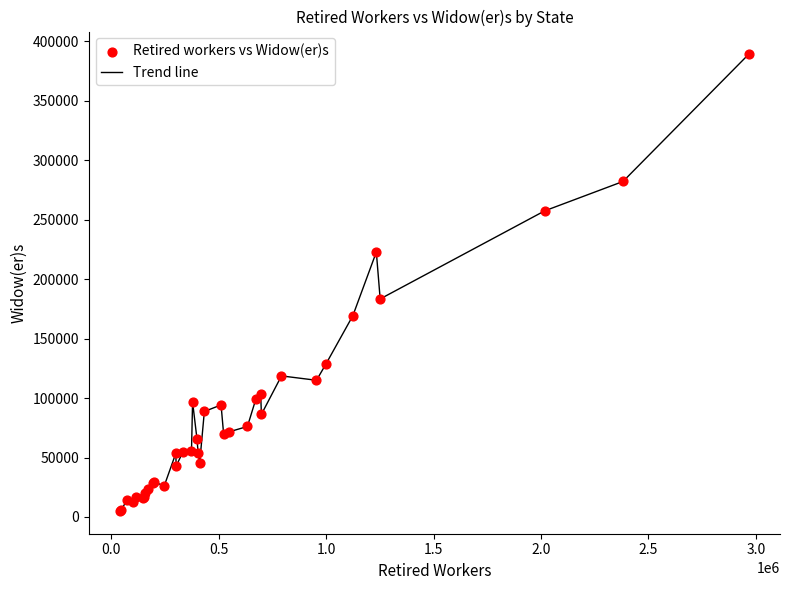

What is the difference between the maximum and minimum values?

383927